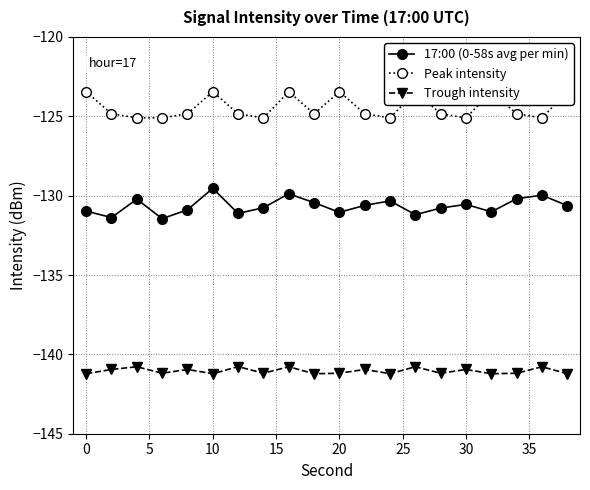

What is the maximum value for 17:00 (0-58s avg per min)?

-129.5